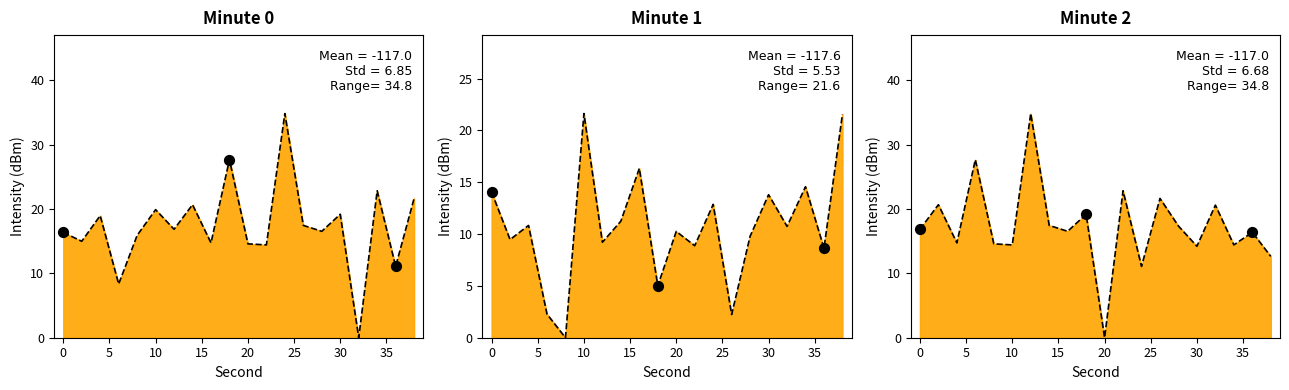

Which series has the largest Y range (max minus min)?

Minute 0